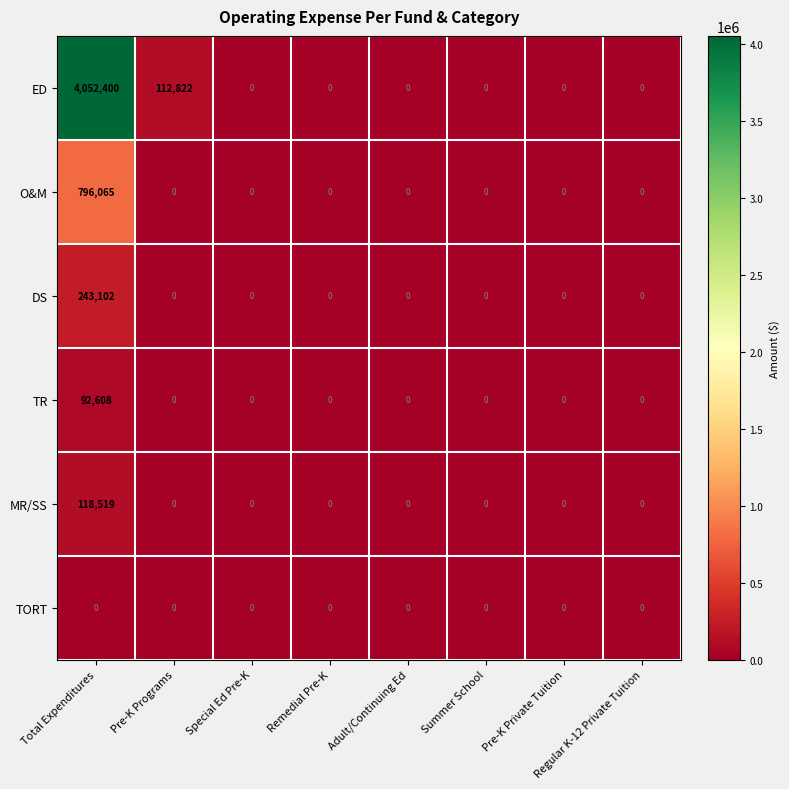

Count the number of data series in this chart.

6